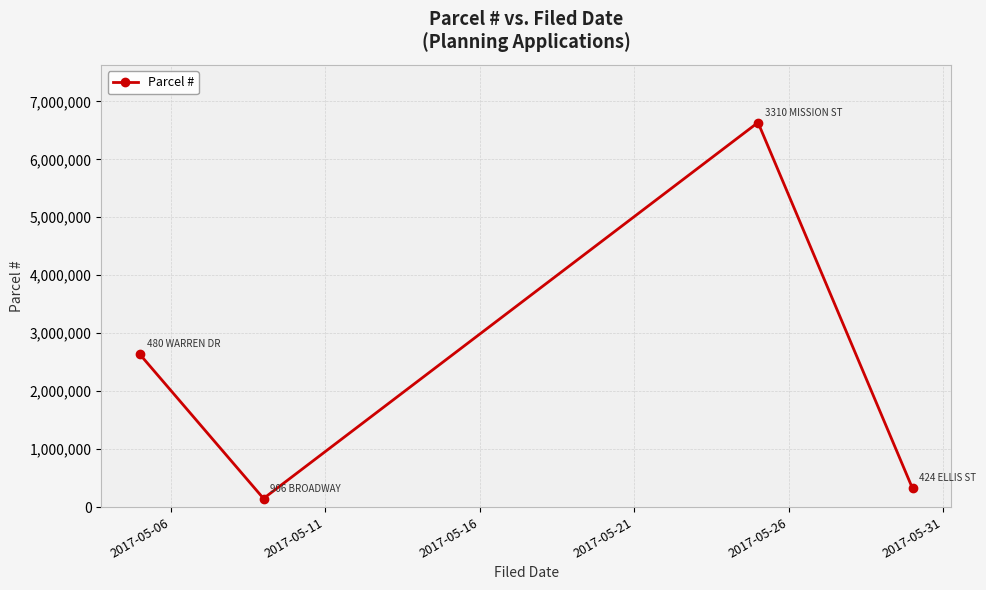

What is the average value?

2435529